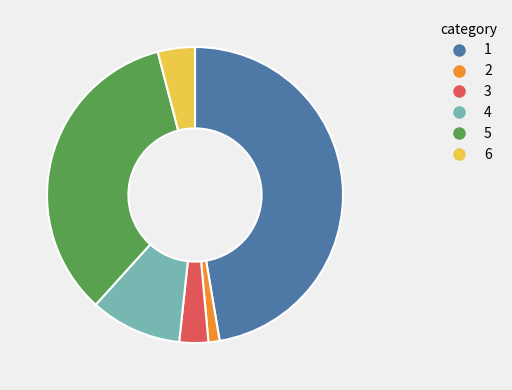

Is there any slice that represents more than half of the pie?

No